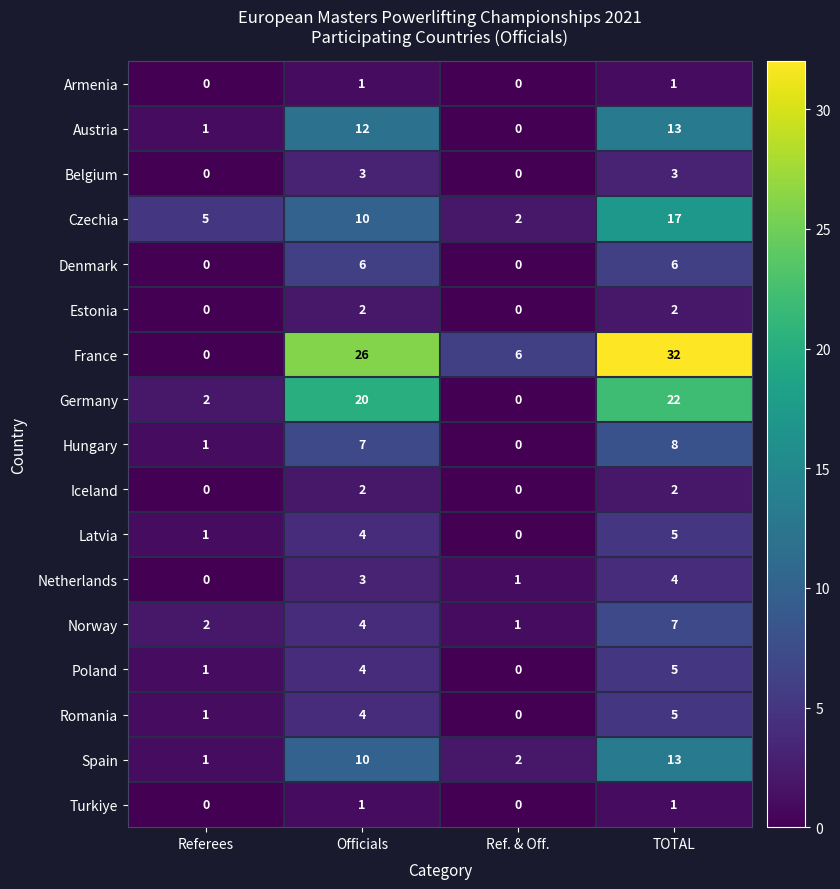

How many Poland values are between 1 and 5?

3